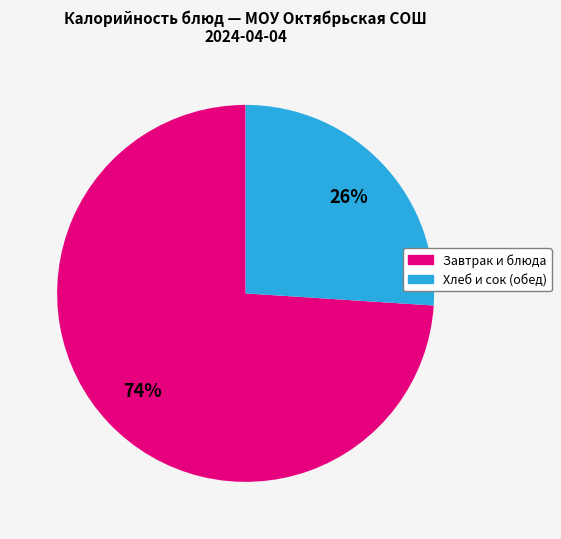

Does any single category account for the majority?

Yes